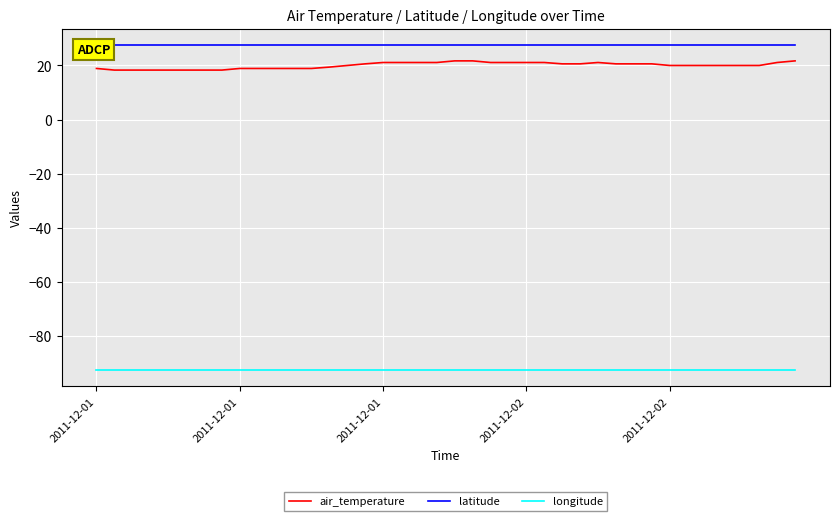

List the series in order of their peak value, lowest first.

longitude, air_temperature, latitude